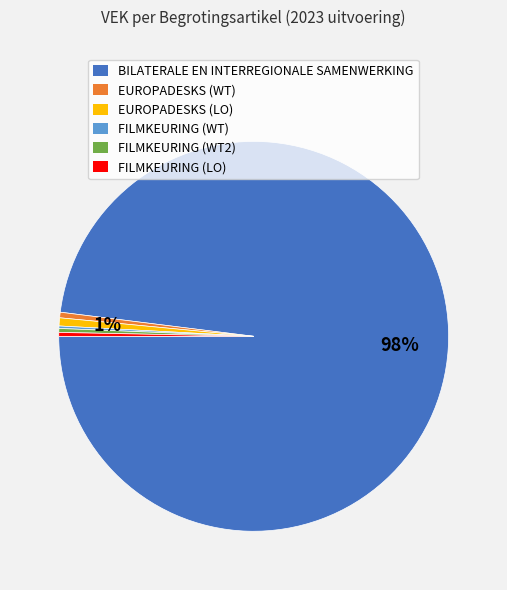

Combined, do EUROPADESKS (WT) and FILMKEURING (WT2) account for over 50%?

No